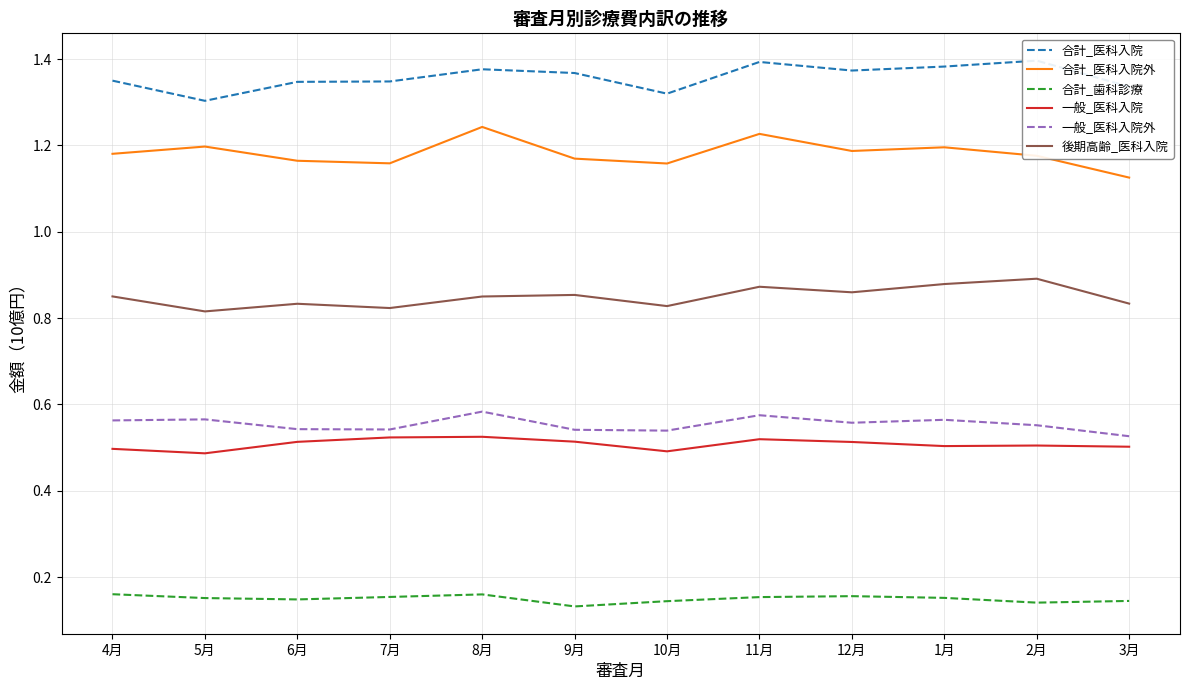

What is the total value across all series at 9月?

4.6